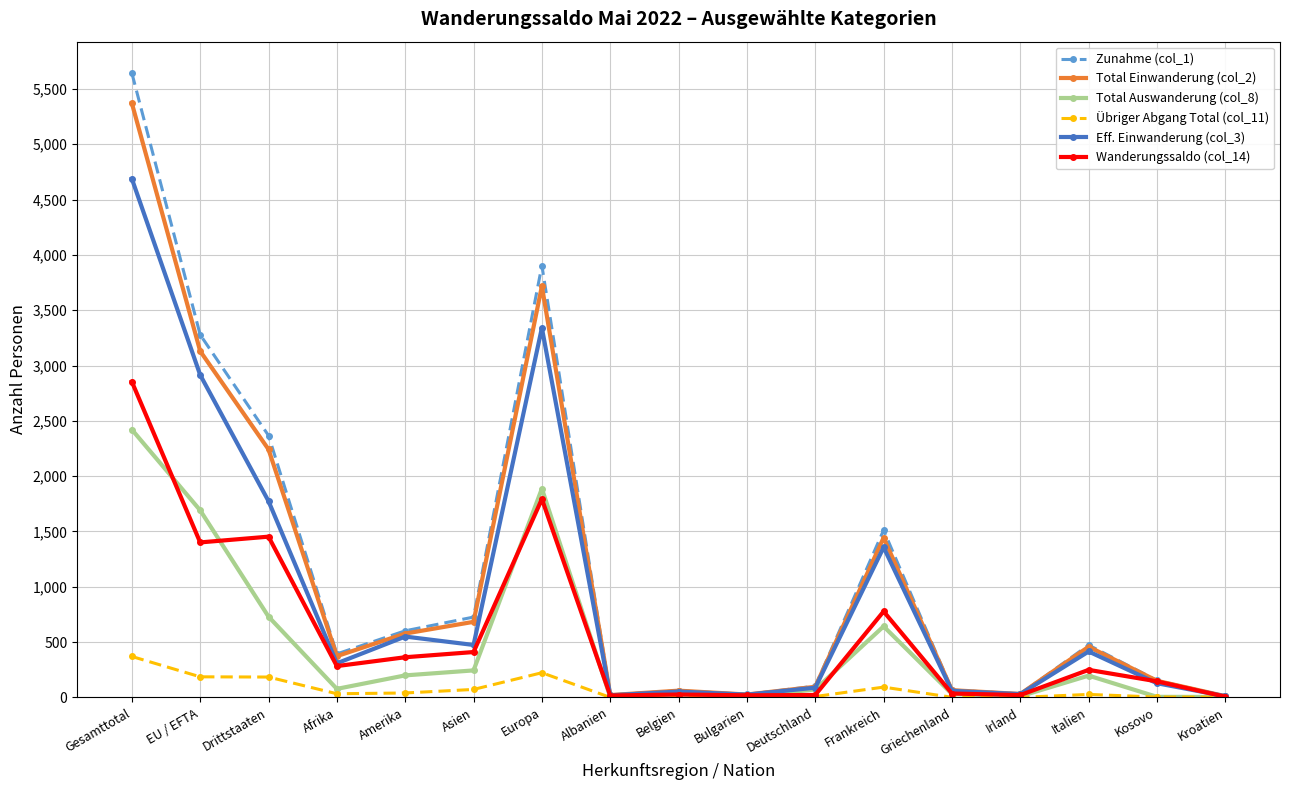

What is the average value of the Übriger Abgang Total (col_11) series?

74